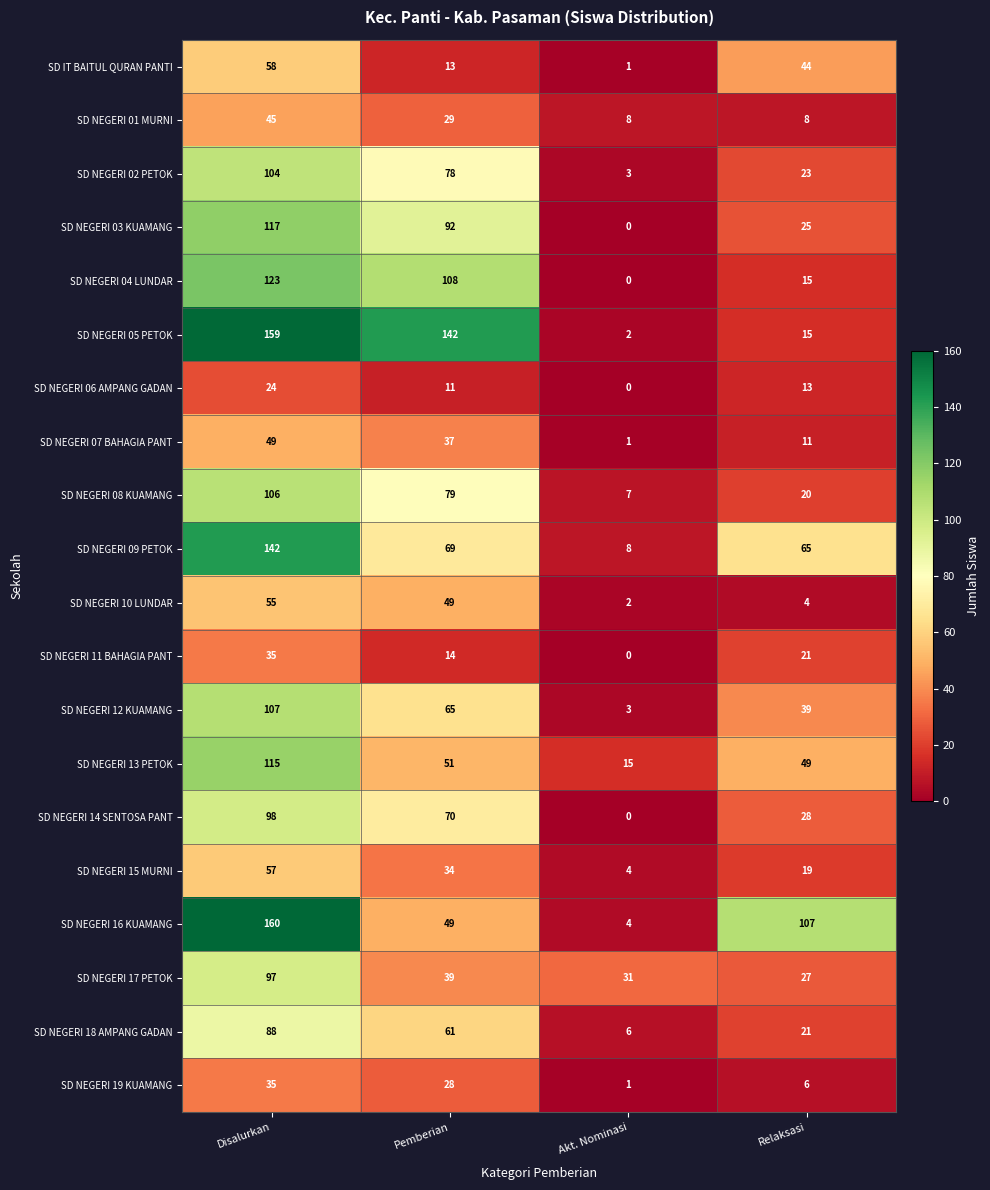

What is the difference between the maximum and minimum values in the SD NEGERI 01 MURNI series?

37